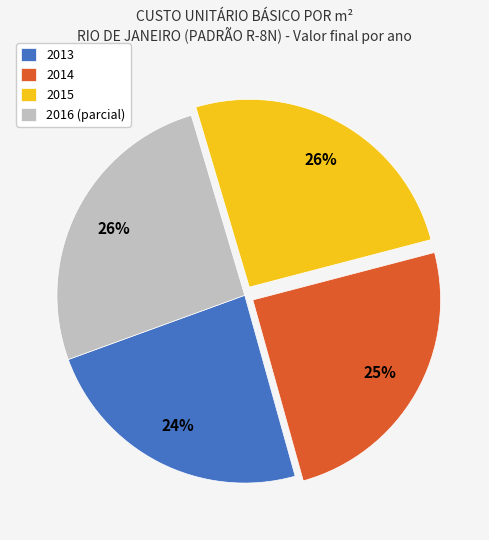

Approximately how many times larger is the value at 2015 compared to 2016 (parcial)?

1.0